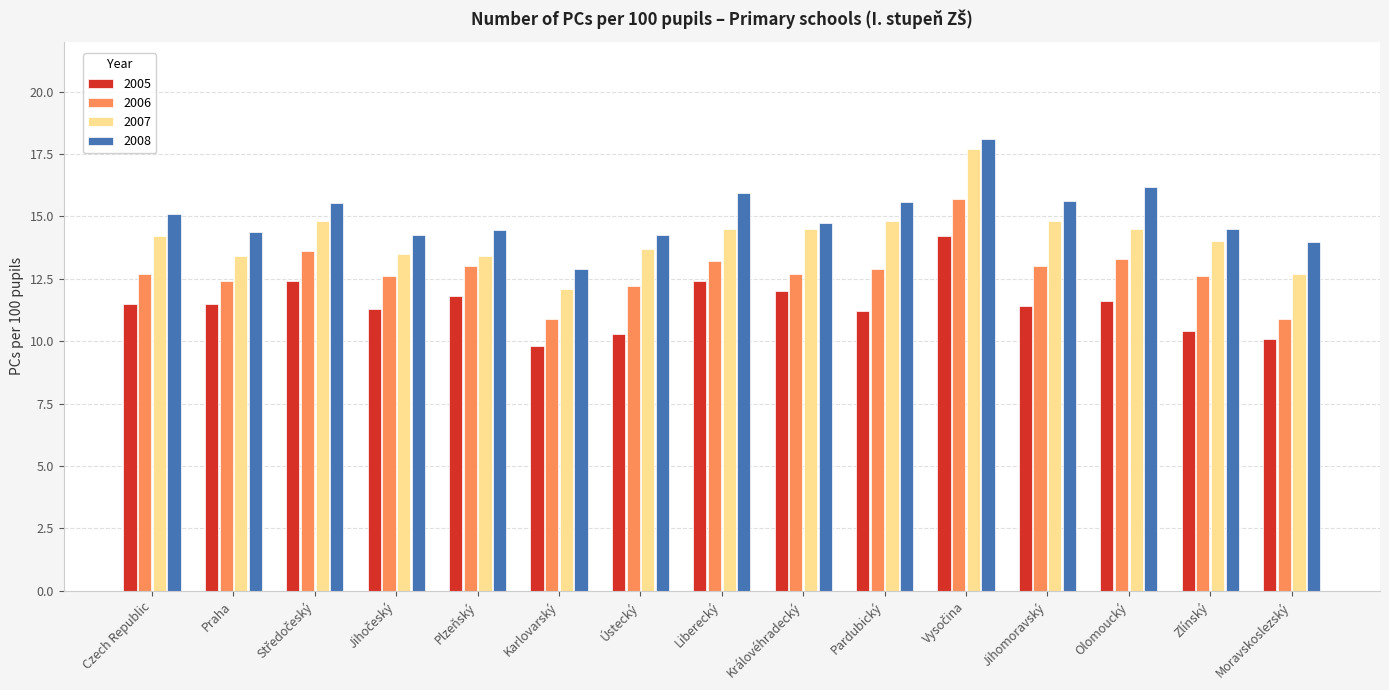

Which series has the widest spread of values?

2007